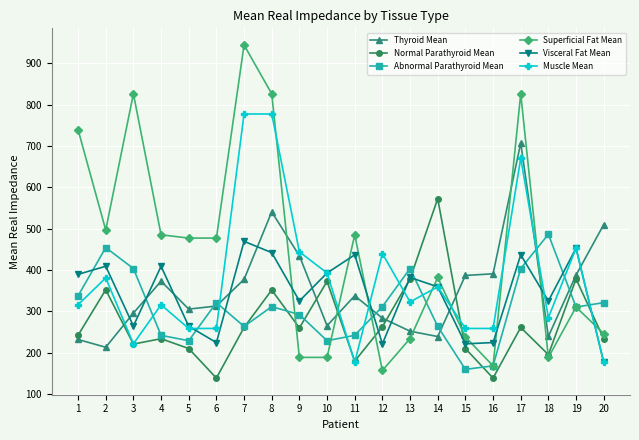

At 12, list the series in order from largest to smallest.

Muscle Mean, Abnormal Parathyroid Mean, Thyroid Mean, Normal Parathyroid Mean, Visceral Fat Mean, Superficial Fat Mean